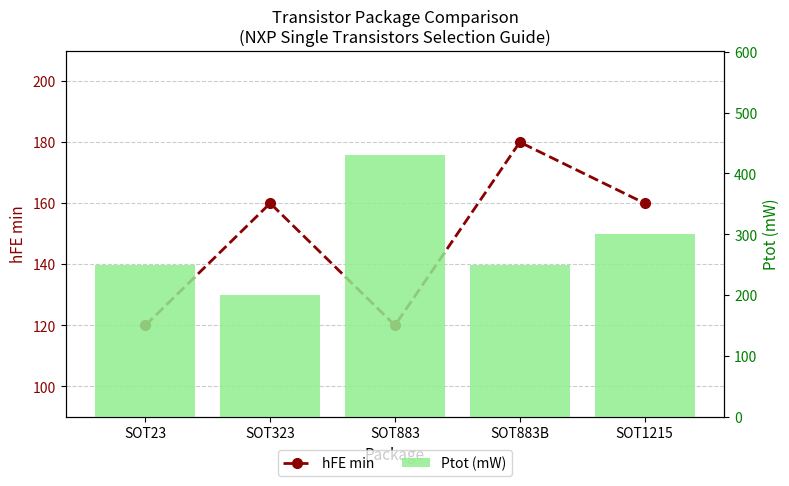

Is it true that hFE min equals 160 at SOT1215?

True